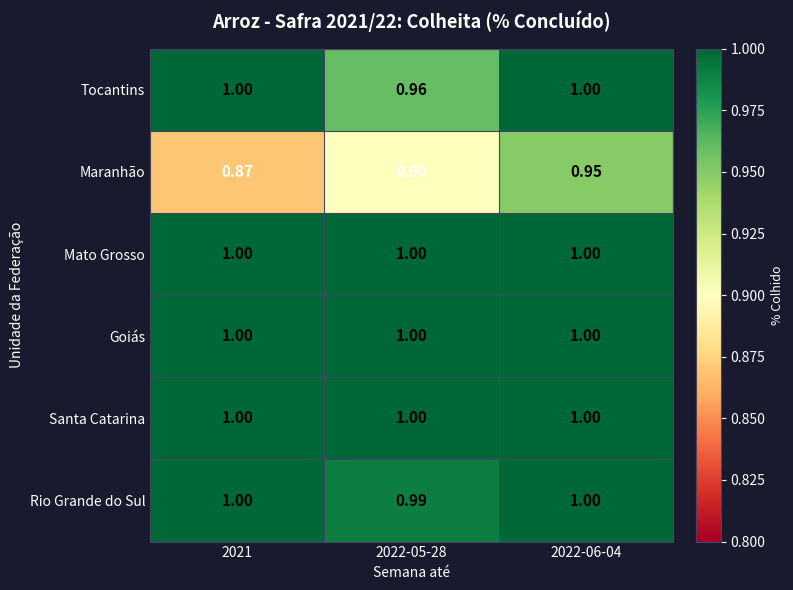

Which series has the widest spread of values?

Maranhão